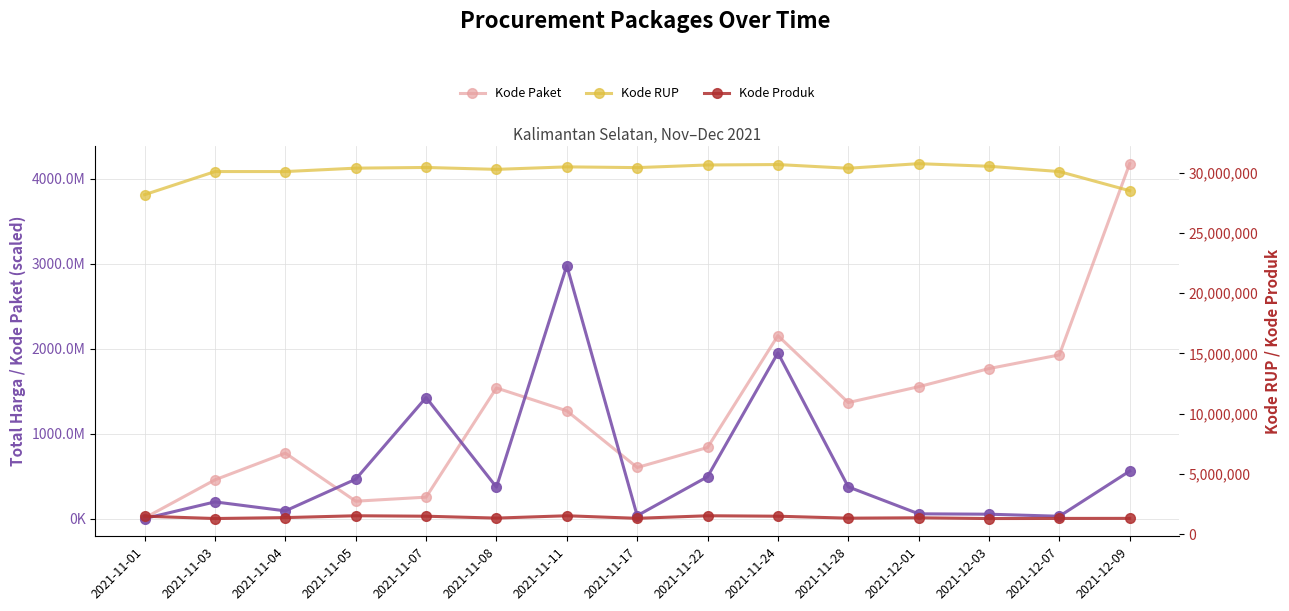

What is the sum of all Kode Paket values?

18886890000